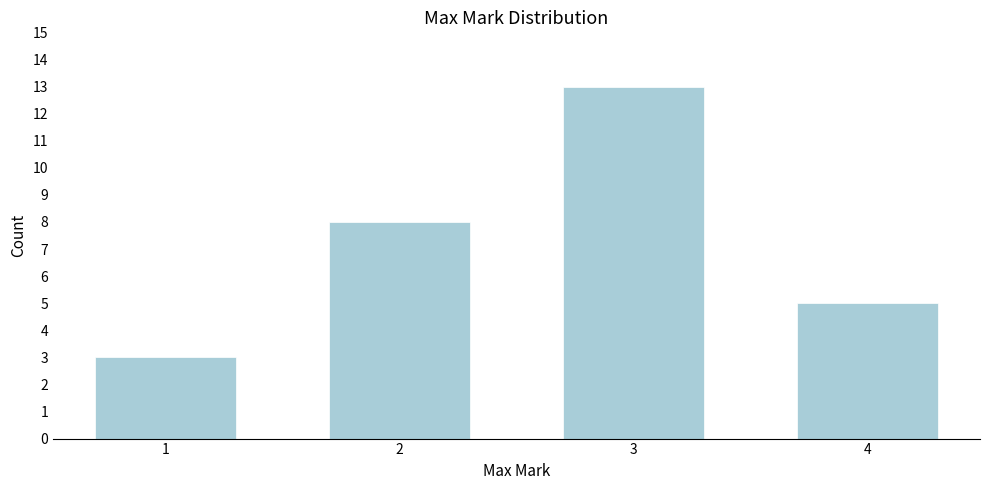

Reading right to left, transcribe all the data shown in this chart.

5	13	8	3